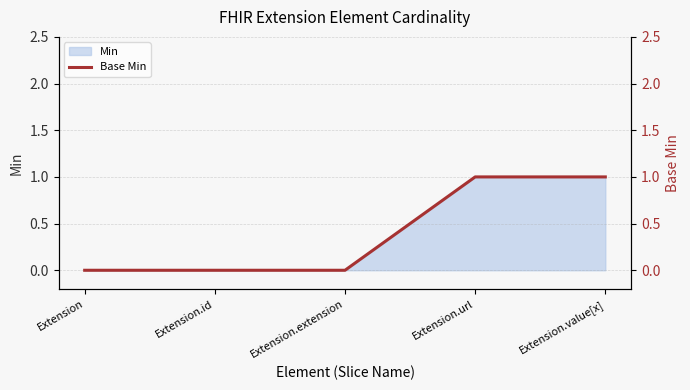

How many categories are shown in the chart?

5